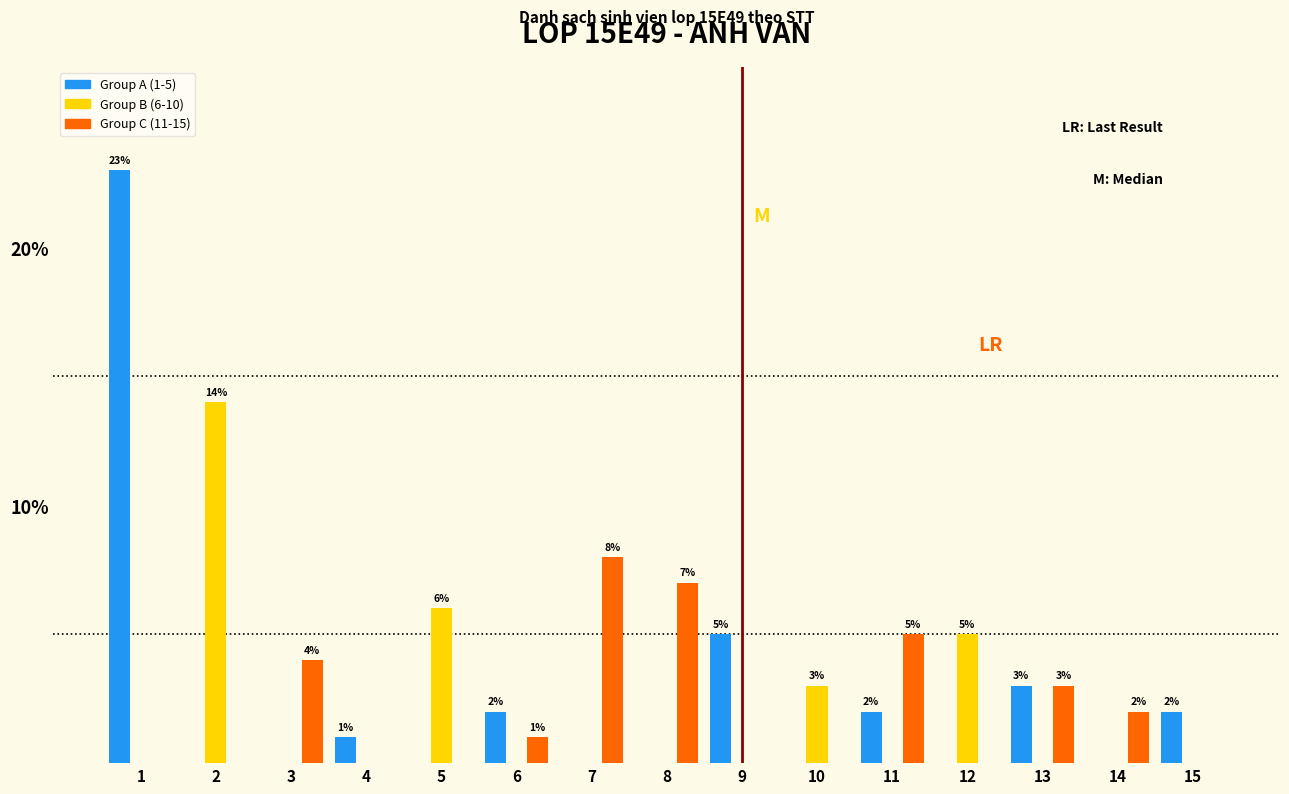

Between 4 and 12, which series saw the biggest shift?

Group B (6-10)